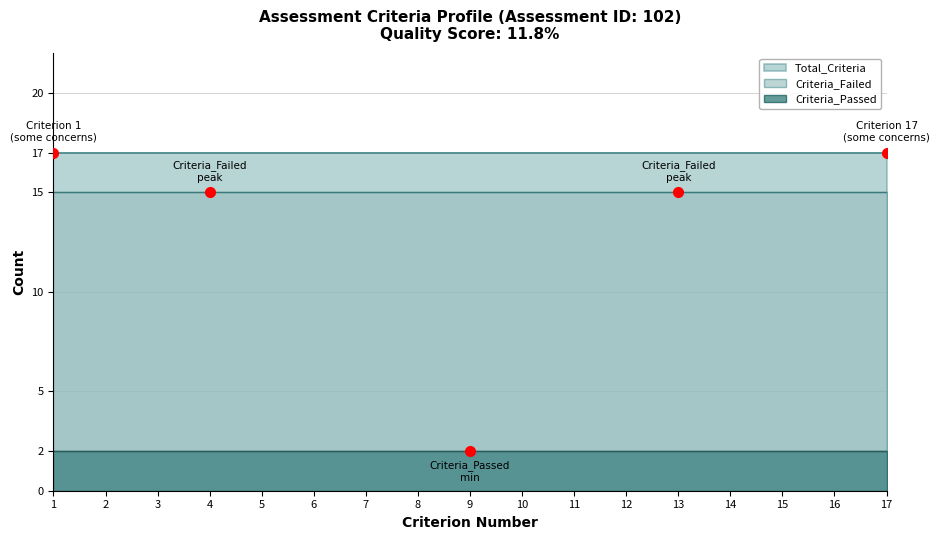

How many data points does each series have?

17